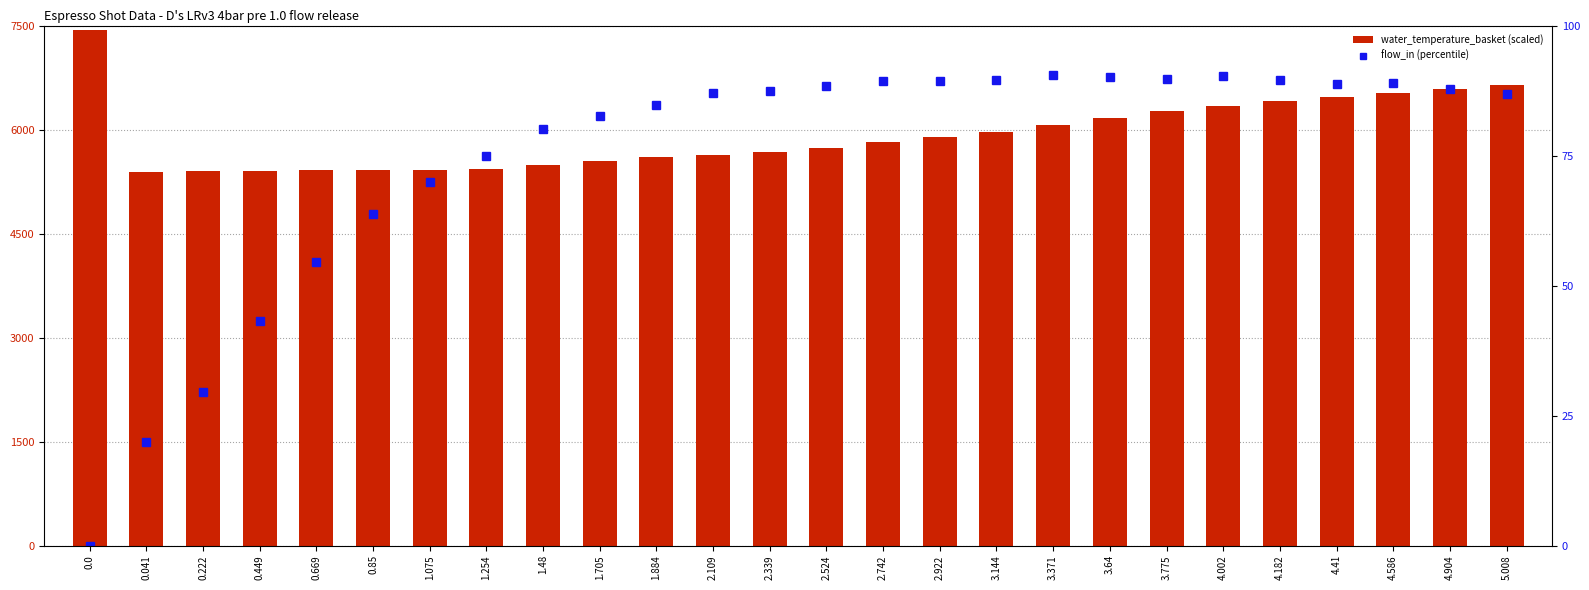

List the labels in order of water_temperature_basket (scaled) value, largest first.

0.0, 5.008, 4.904, 4.586, 4.41, 4.182, 4.002, 3.775, 3.64, 3.371, 3.144, 2.922, 2.742, 2.524, 2.339, 2.109, 1.884, 1.705, 1.48, 1.254, 1.075, 0.85, 0.669, 0.449, 0.222, 0.041